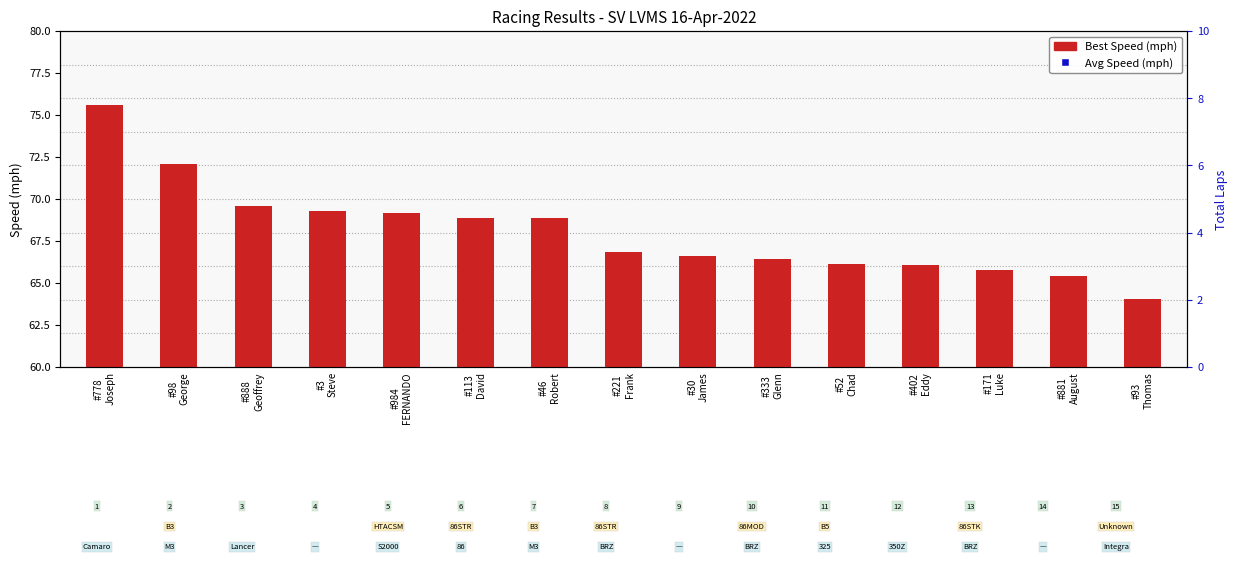

Is the value of Best Speed (mph) at #171
Luke greater than the value of Average Speed (mph) at #98
George?

No